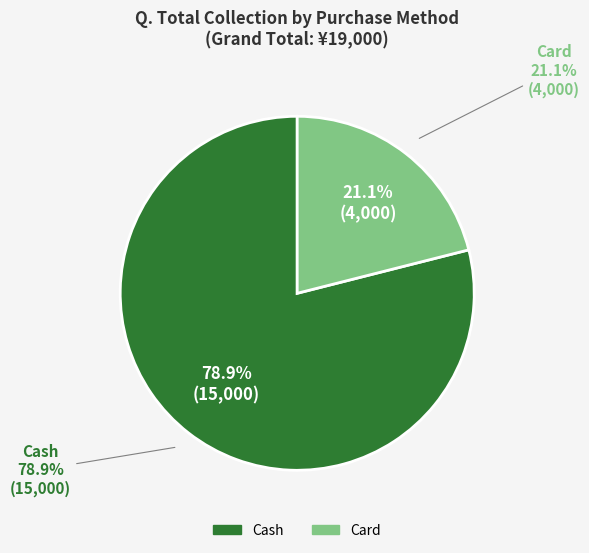

How many slices are in this pie chart?

2